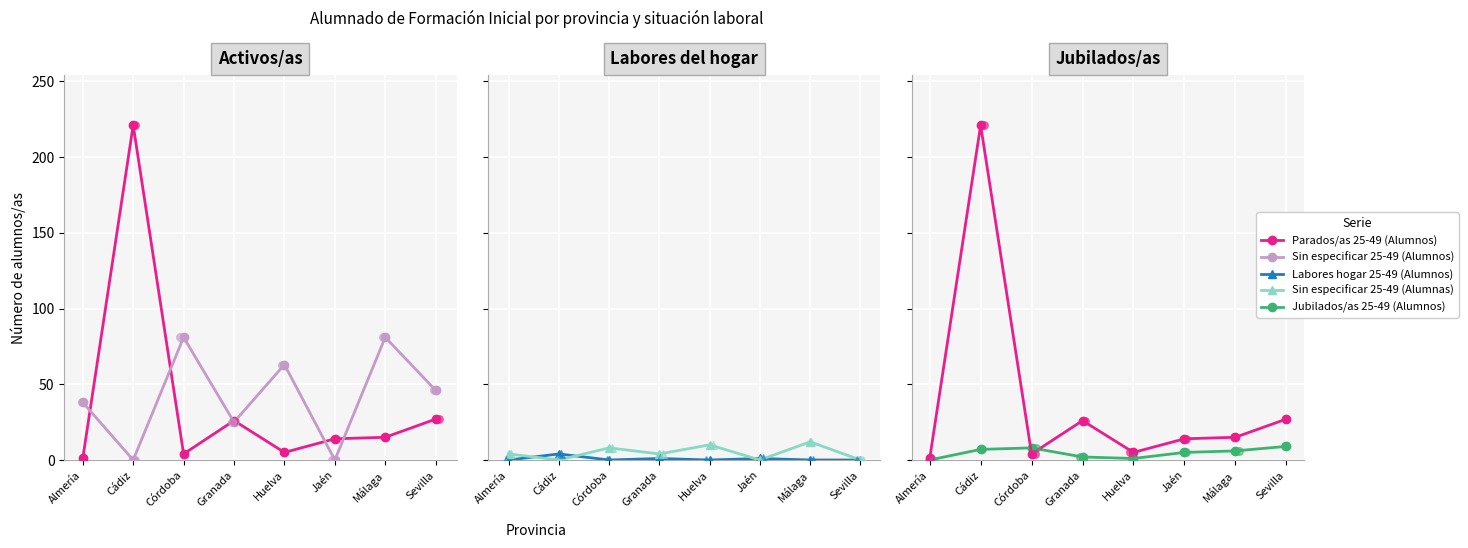

Which series has the largest total across all categories?

Sin especificar 25-49 (Alumnos)